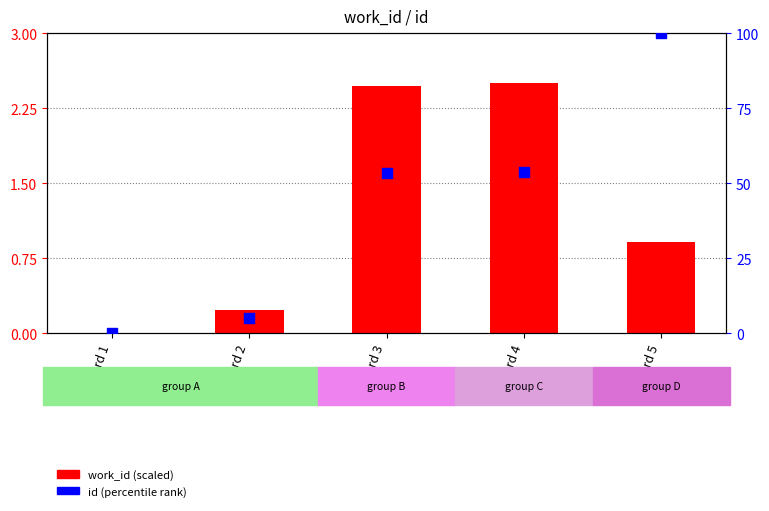

At how many categories does at least one series exceed 69?

1